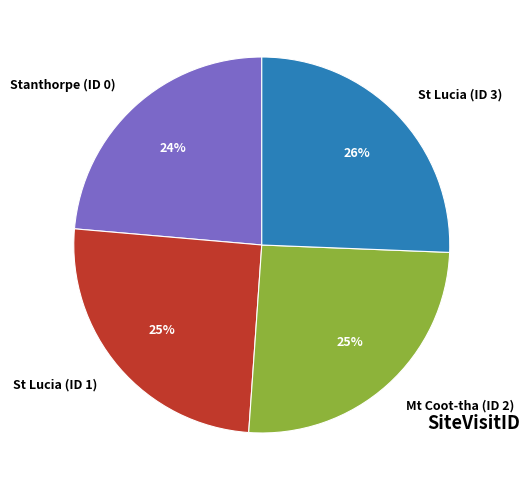

Does Mt Coot-tha (ID 2) represent more than half of the total?

No